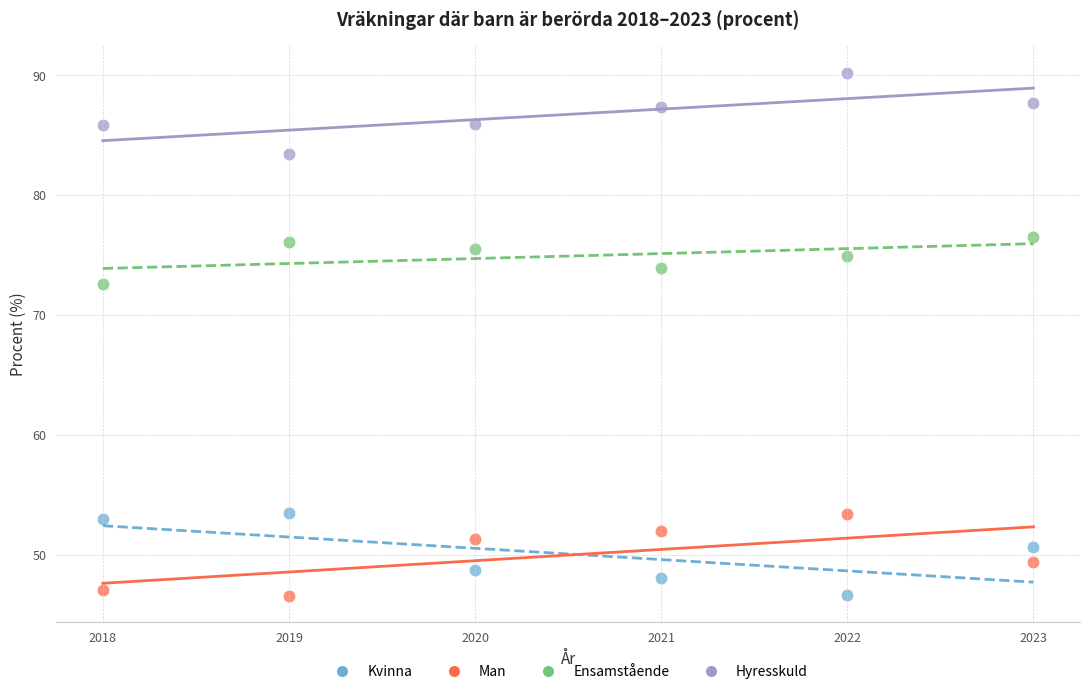

Which series contains the highest Y value?

Hyresskuld